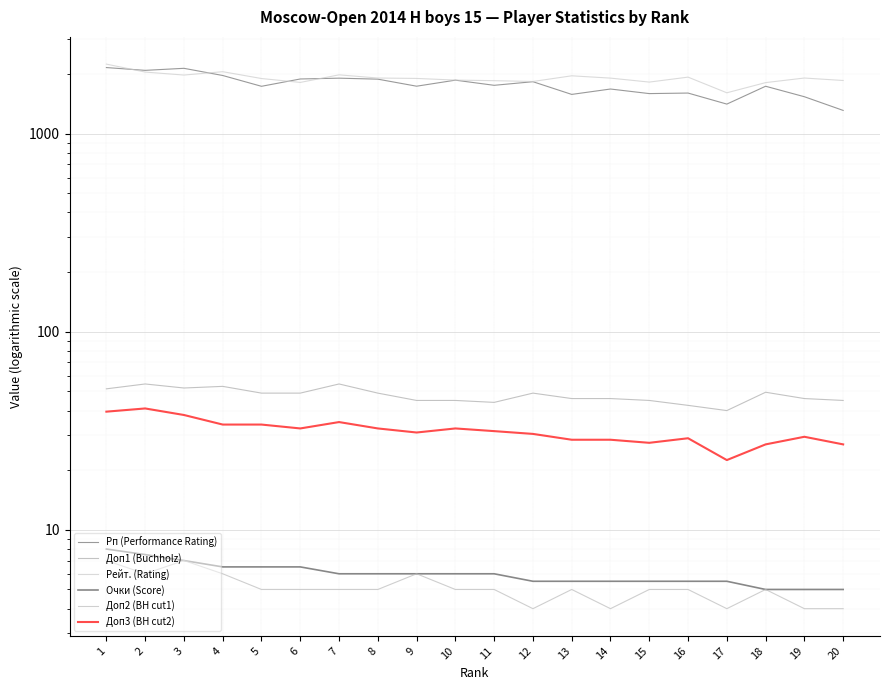

What is the difference between the Доп1 (Buchholz) values at 19 and 20?

1.0